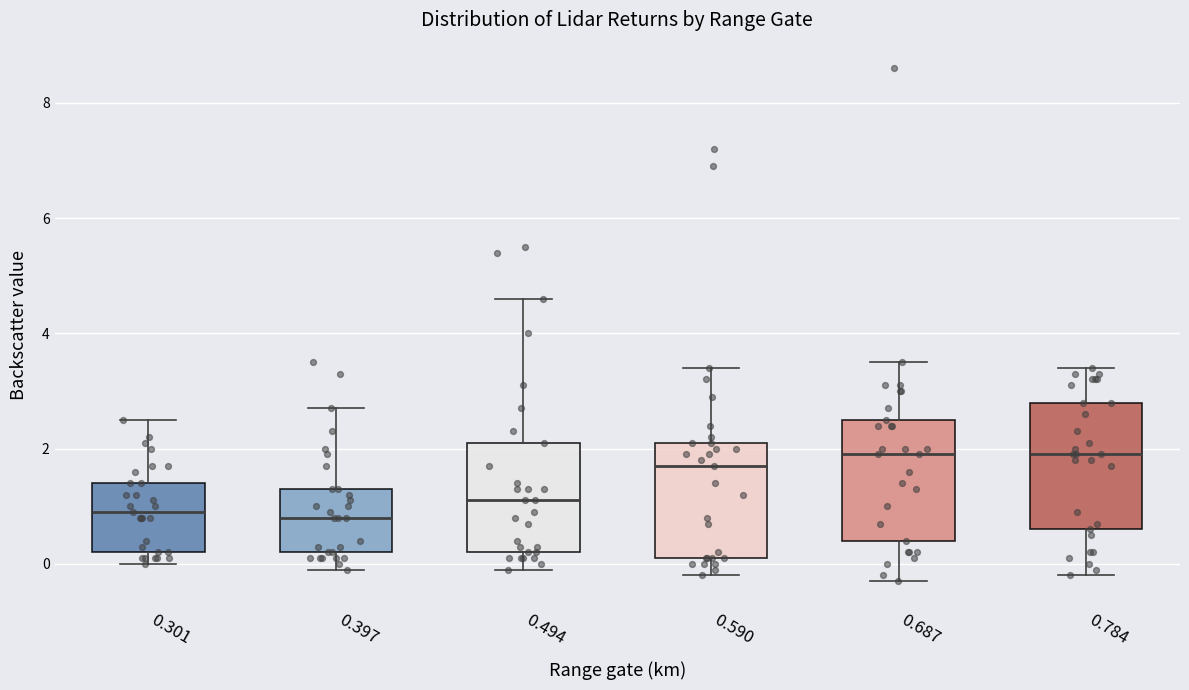

Where does the median line of the box at x = 0.687 sit on the y-axis? The values are not printed on the chart, so give them approximately, as read against the axis.

2.0